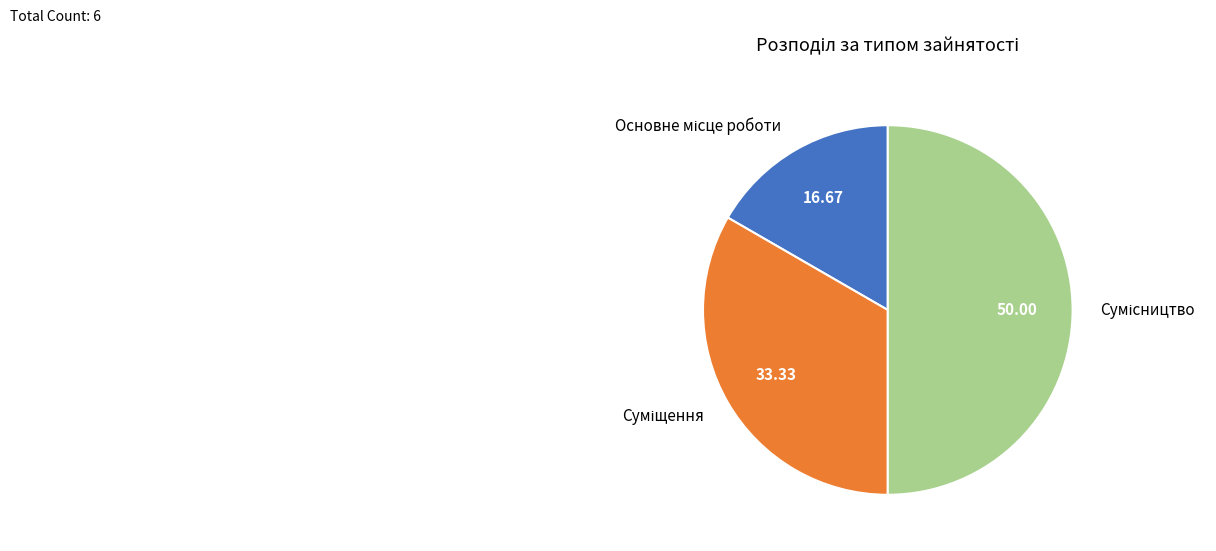

Do Основне місце роботи and Сумісництво together represent more than half of the pie?

Yes